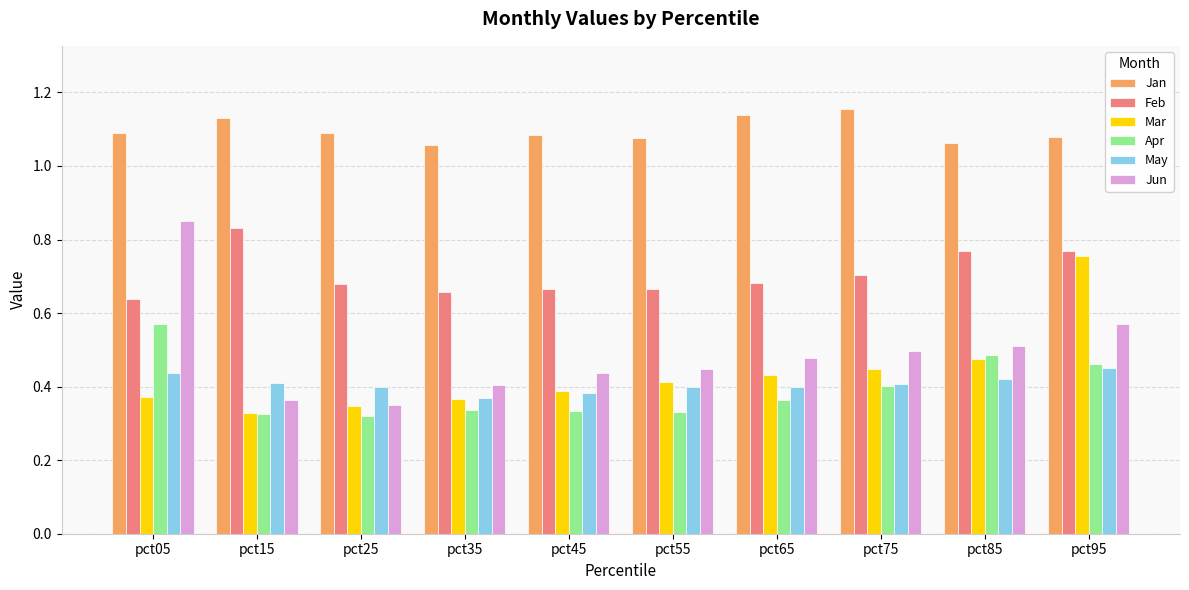

How many bars are there in each group?

6